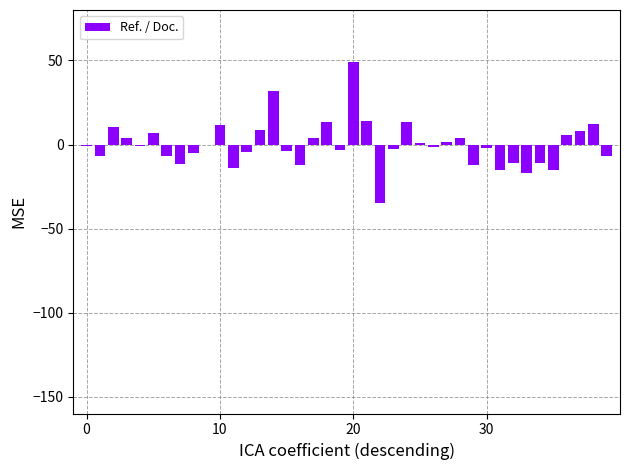

Are the bars horizontal?

No